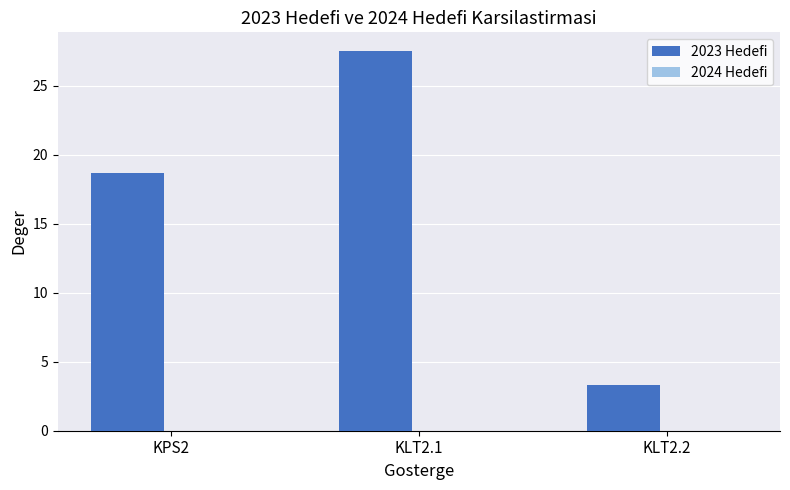

What is the label of the 3rd bar from the right?

KPS2